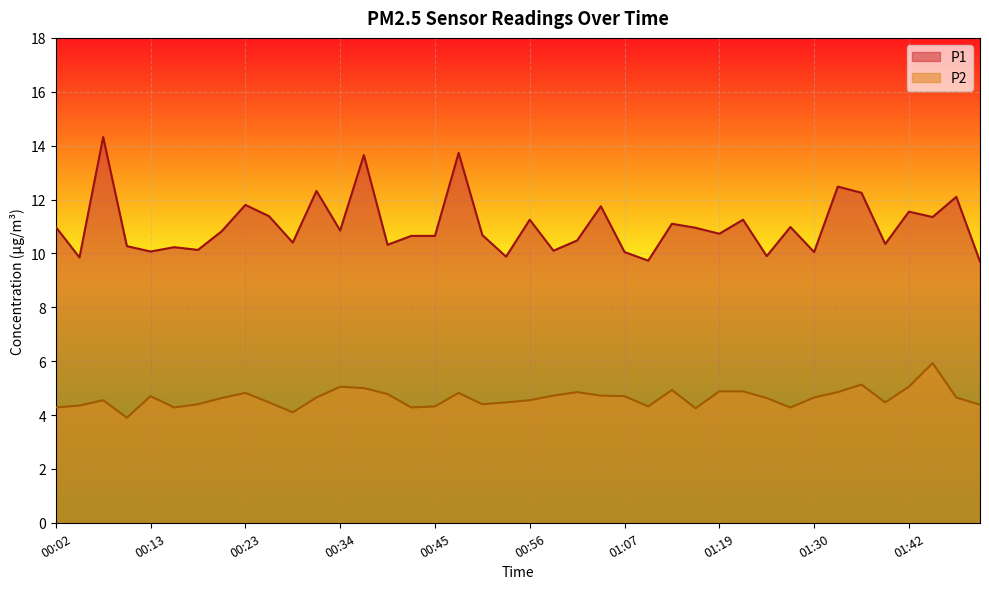

How many data points does each series have?

40